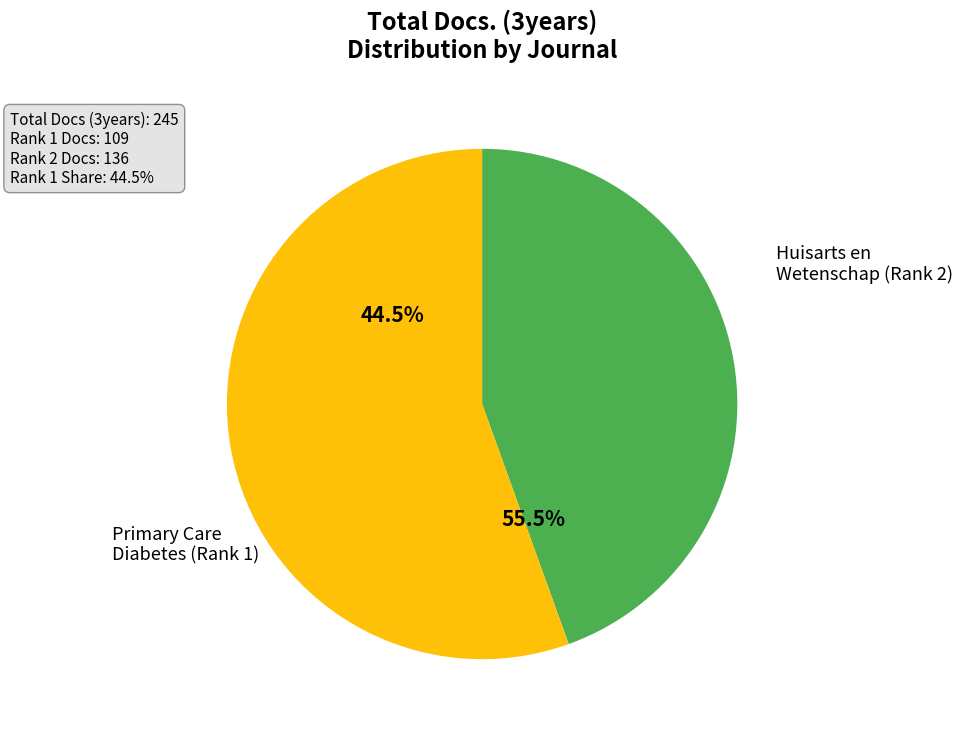

What is the smallest slice in the pie chart?

Primary Care Diabetes (Rank 1)